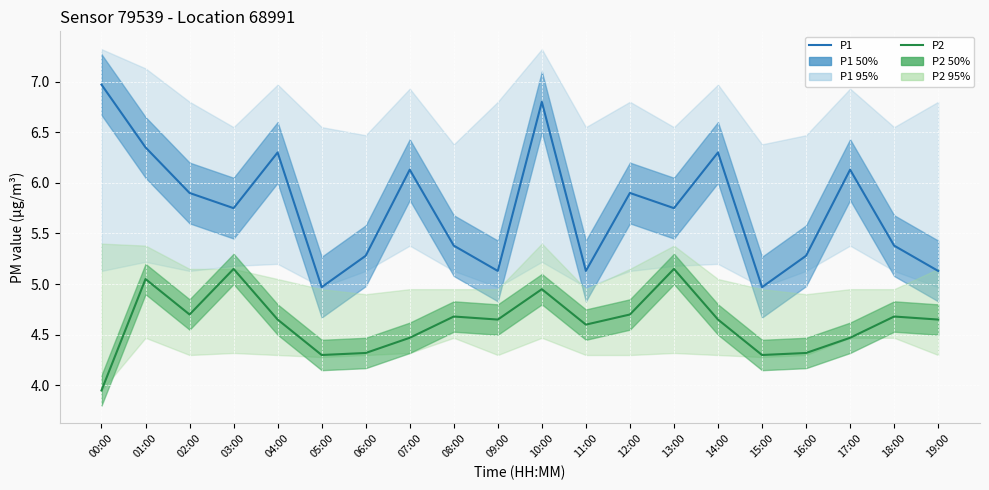

Rank the series at 00:00 from lowest to highest value.

P2, P1